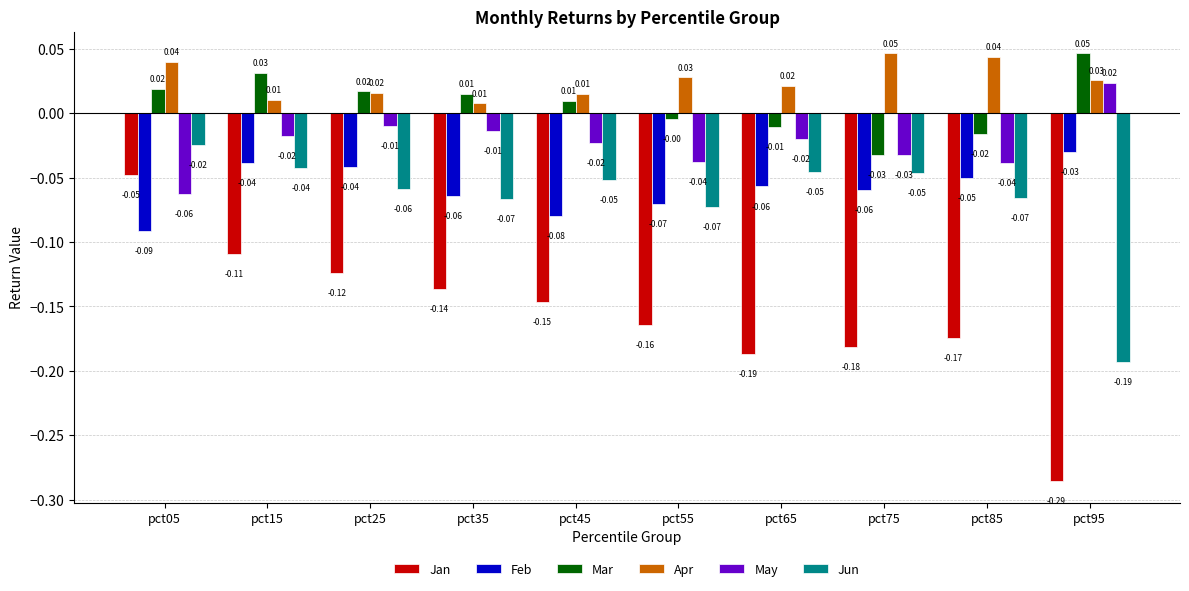

Which category has the lowest value in the Mar series?

pct75